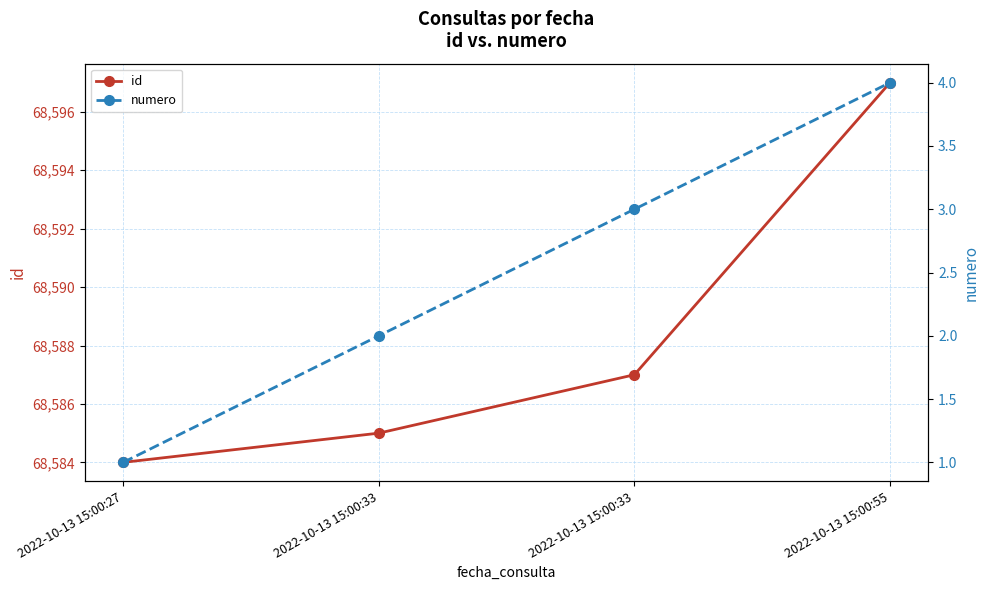

Reading left to right, what are all the values shown in this chart?

id: 2022-10-13 15:00:27=68584	2022-10-13 15:00:33=68585	2022-10-13 15:00:33=68587	2022-10-13 15:00:55=68597
numero: 2022-10-13 15:00:27=1	2022-10-13 15:00:33=2	2022-10-13 15:00:33=3	2022-10-13 15:00:55=4